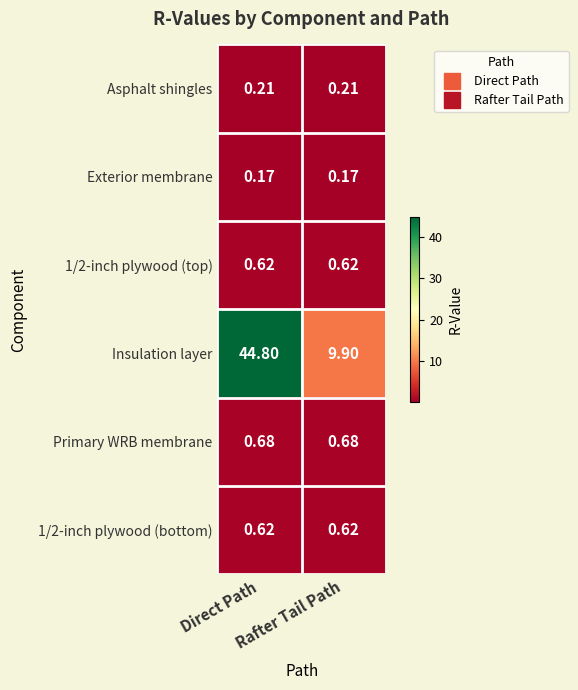

Which series has the widest spread of values?

Insulation layer